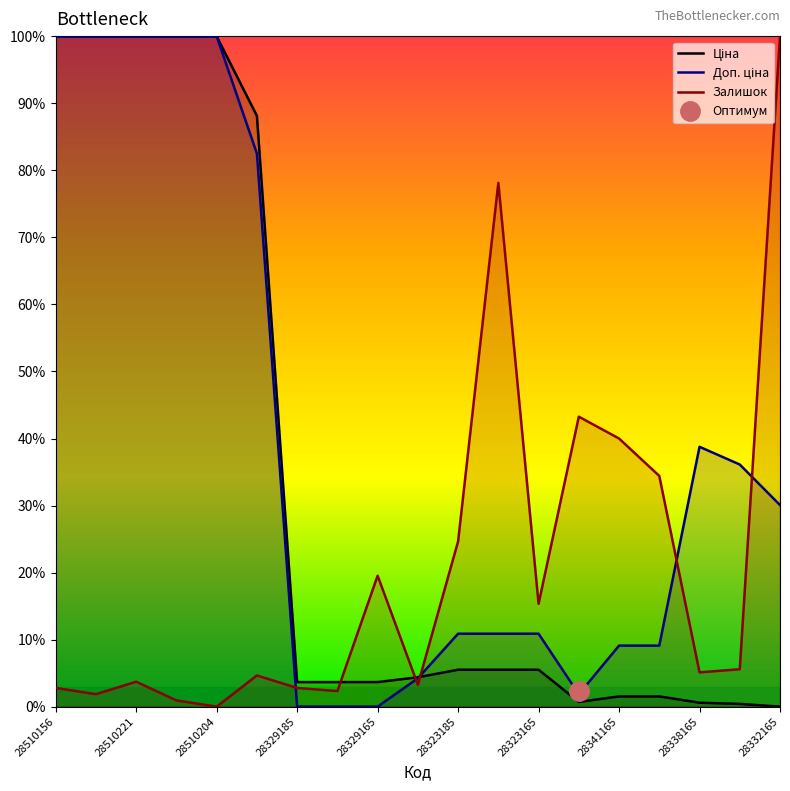

List the series in order of their peak value, highest first.

Ціна, Доп. ціна, Залишок